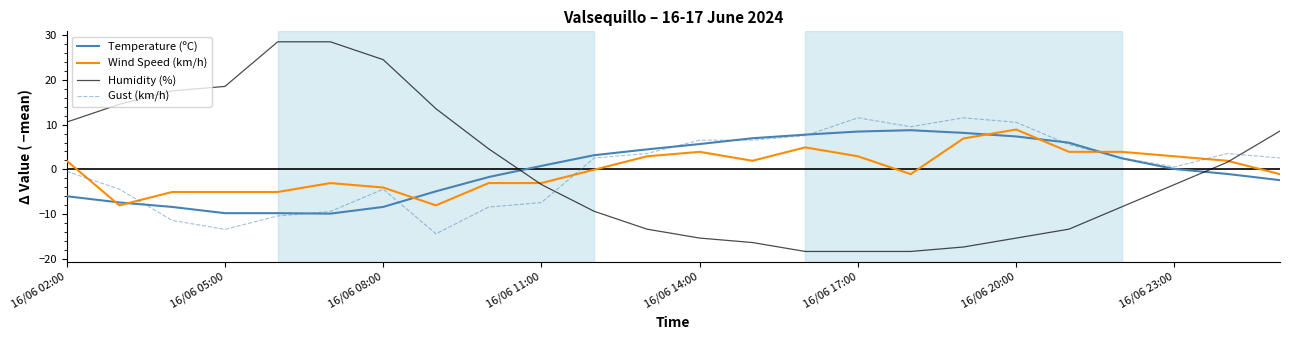

After their last crossing, which series has the higher values: Gust (km/h) or Humidity (%)?

Humidity (%)